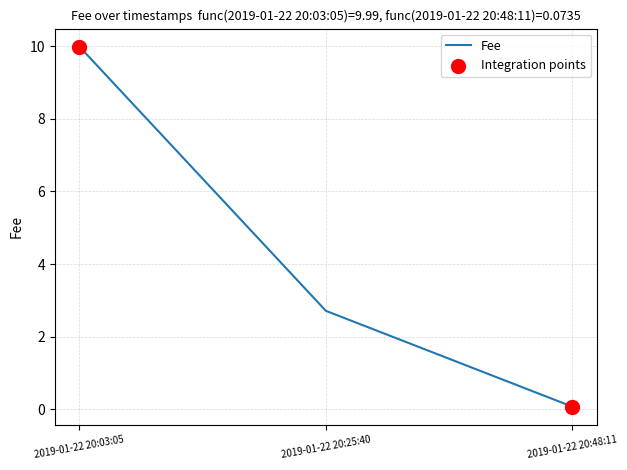

Between 2019-01-22 20:25:40 and 2019-01-22 20:03:05, which is larger?

2019-01-22 20:03:05